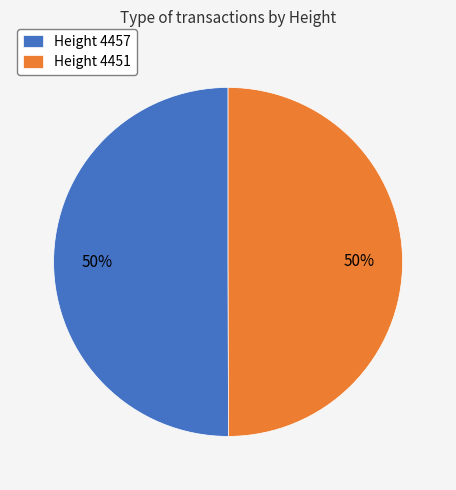

To the nearest percent, what is the average slice percentage?

50%